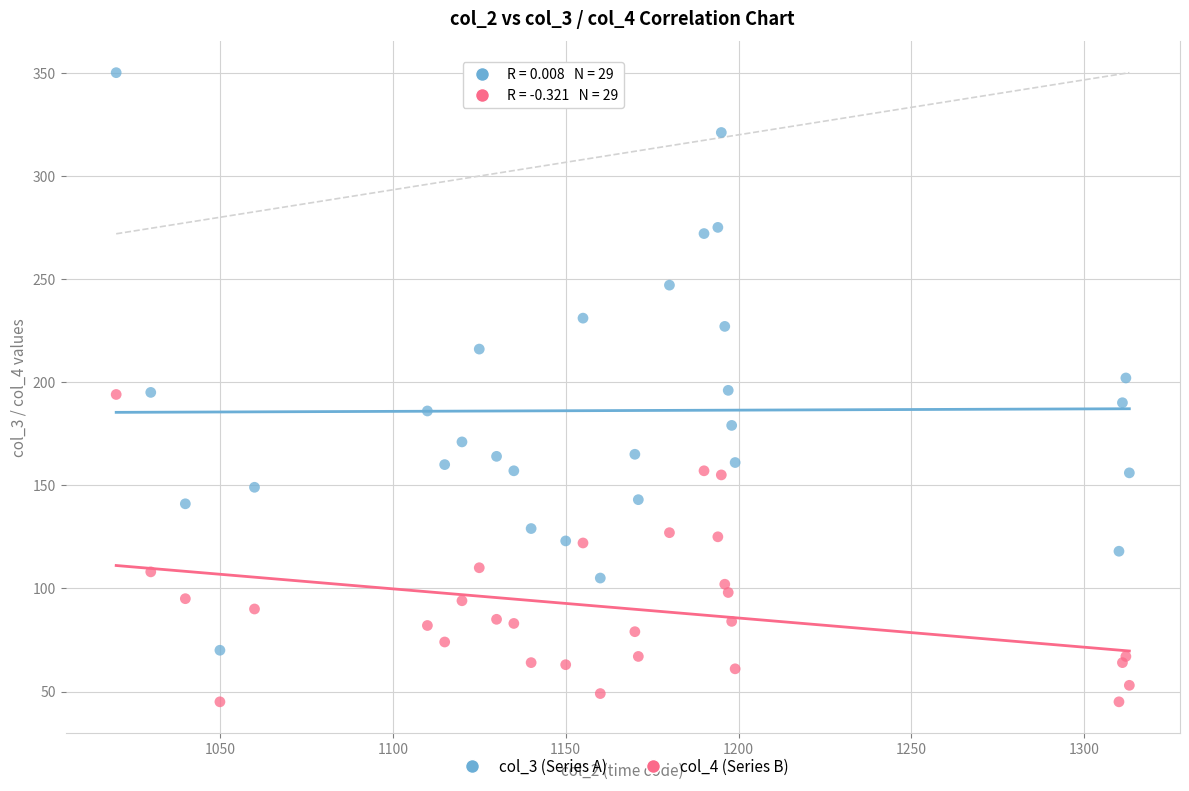

Which series has the widest spread of Y values?

col_3 (Series A)